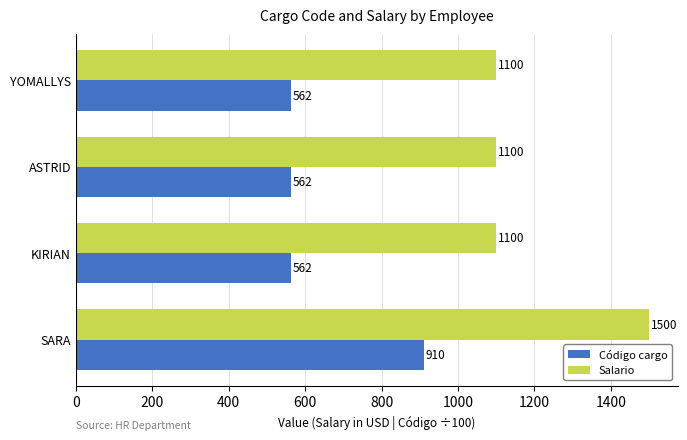

At SARA, list the series in order from smallest to largest.

Código cargo, Salario